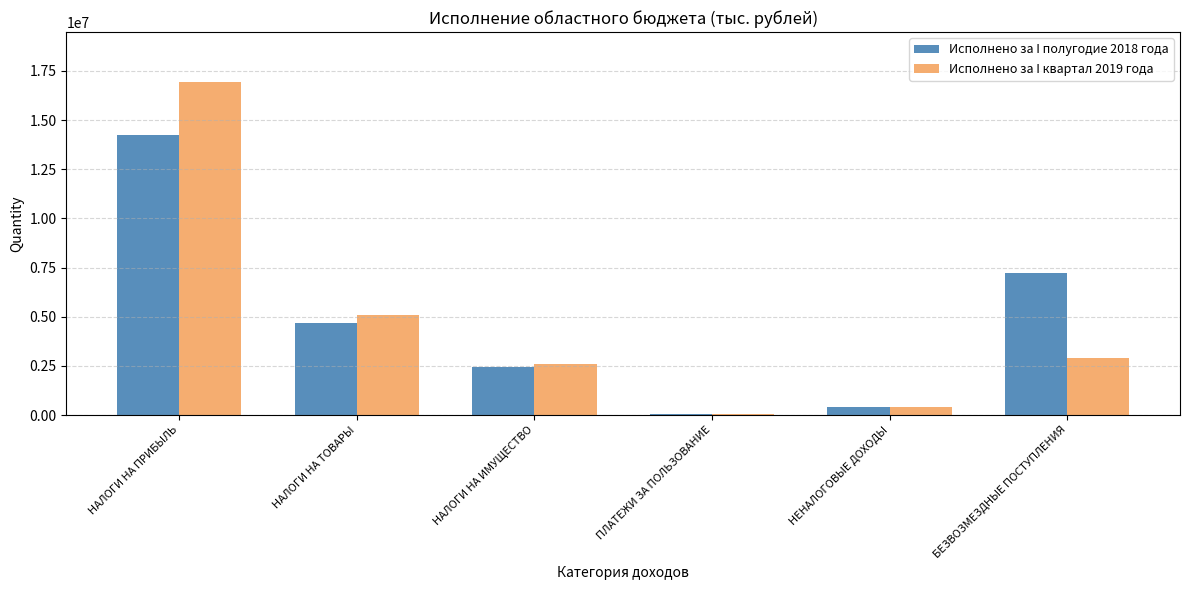

What is the spread (max minus min) of values at НАЛОГИ НА ТОВАРЫ?

367158.7